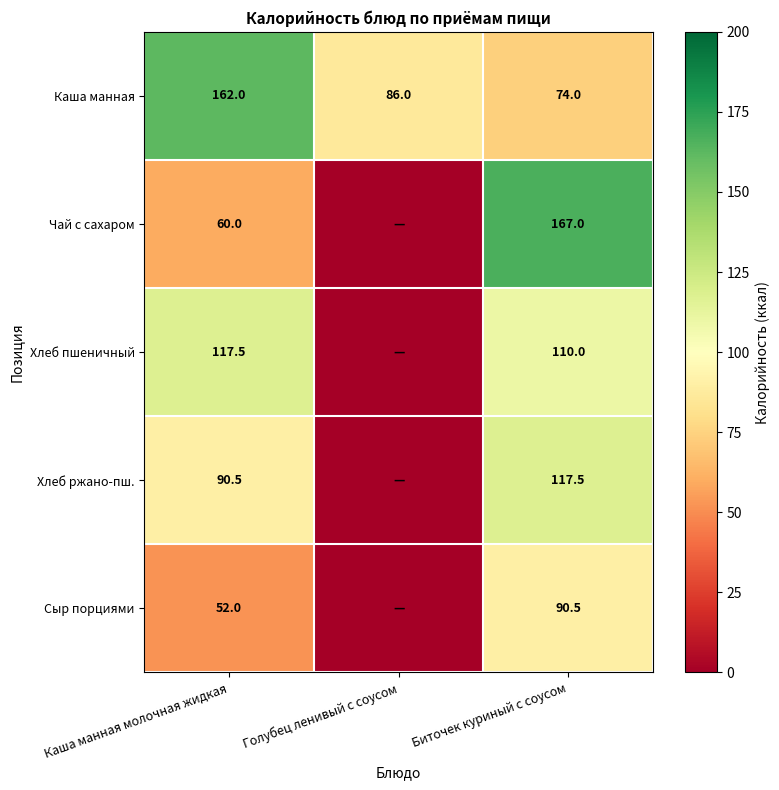

What is the greatest value displayed?

167.0